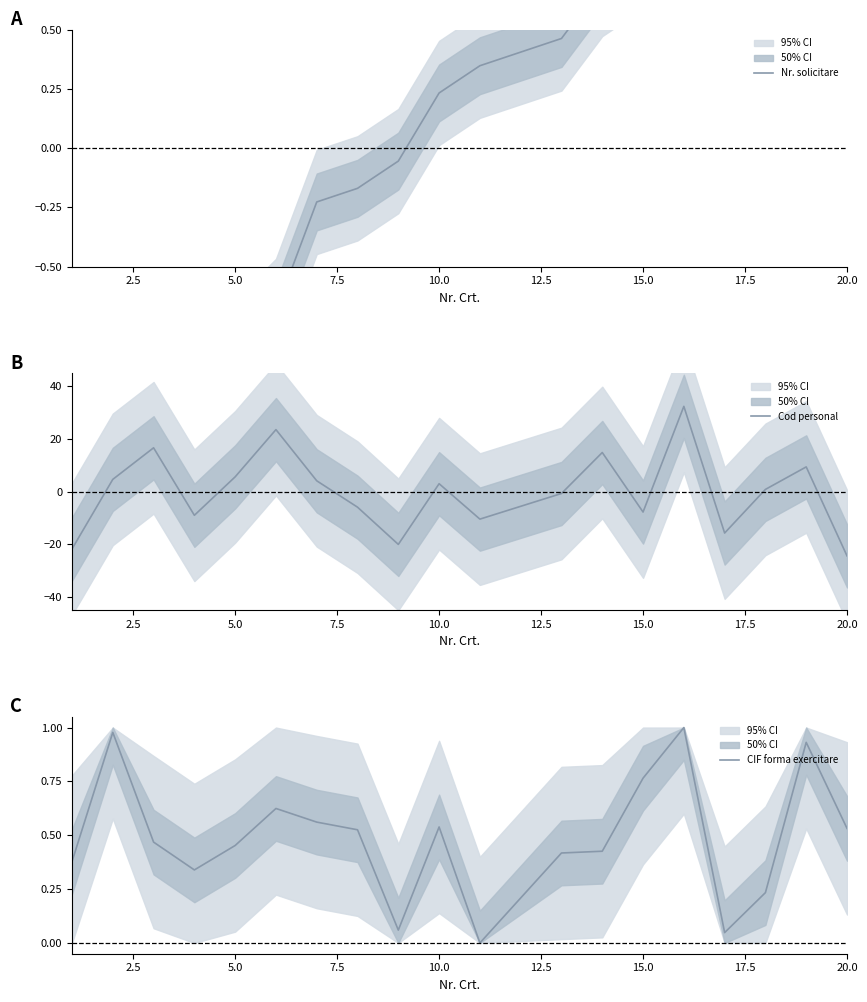

True or false: CIF forma exercitare and Nr. solicitare intersect in this chart.

True